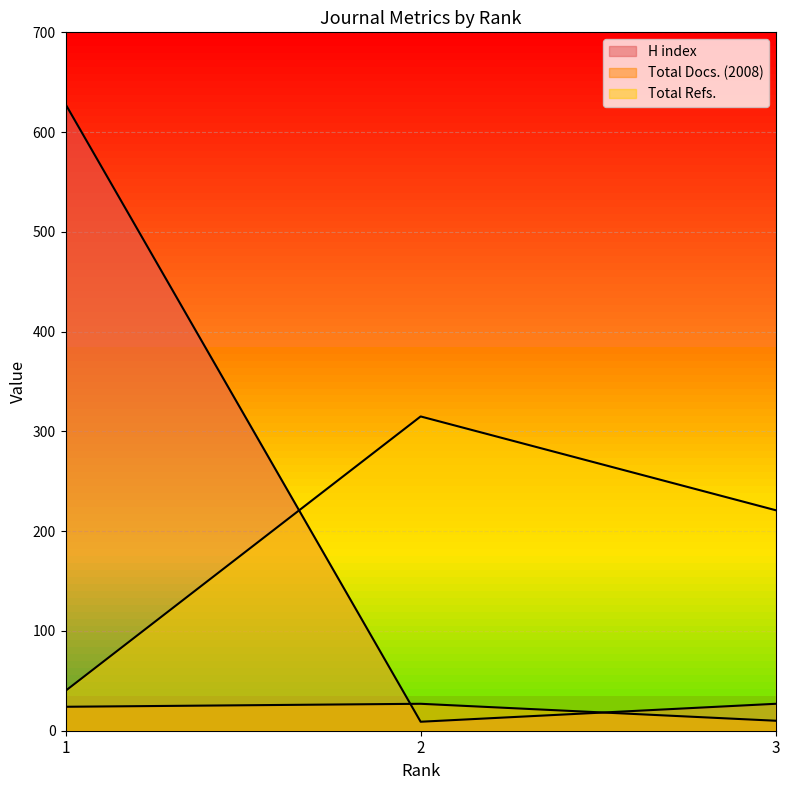

What is the sum of all Total Docs. (2008) values?

61